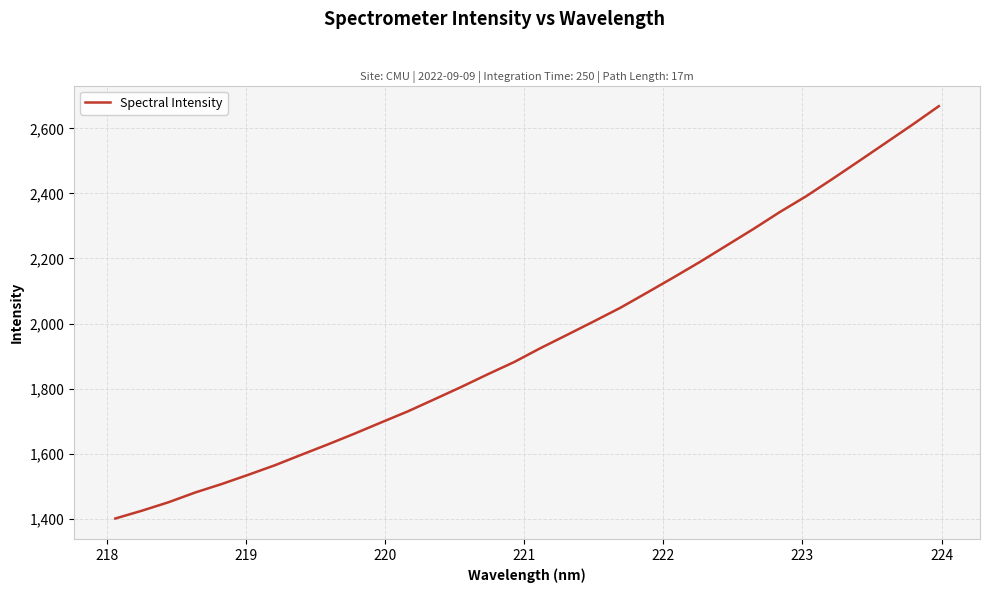

What is the difference between the maximum and minimum values?

1267.3